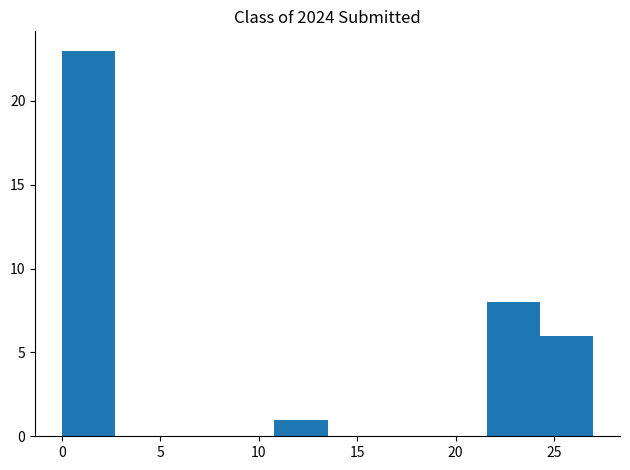

What is the height of the bar covering 0.0 to 2.7 on the x-axis? Neither the bar edges nor the heights are printed on the chart, so give them approximately, as read against the axes.

23